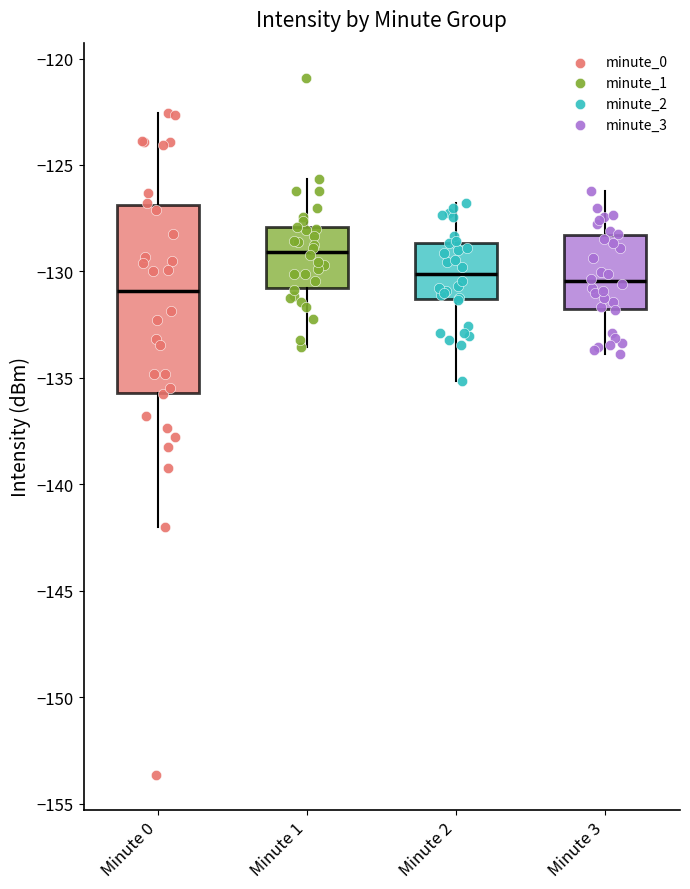

Where does the median line of the box for Minute 2 sit on the y-axis? The values are not printed on the chart, so give them approximately, as read against the axis.

-130.0